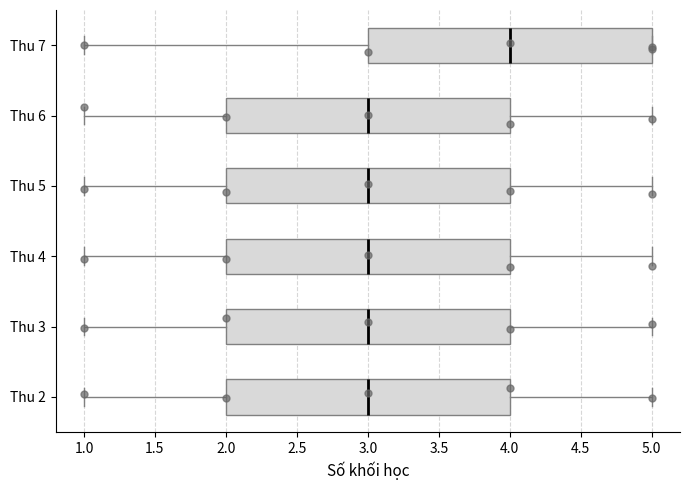

Which box has the furthest to the right median line?

Thu 7